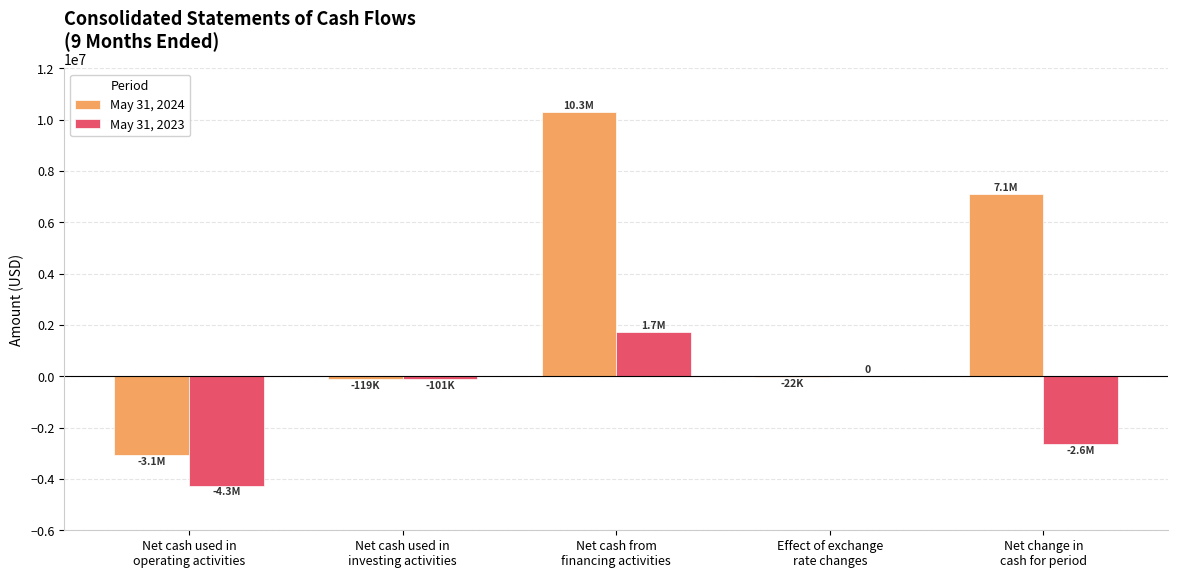

Which series has the largest total across all categories?

May 31, 2024